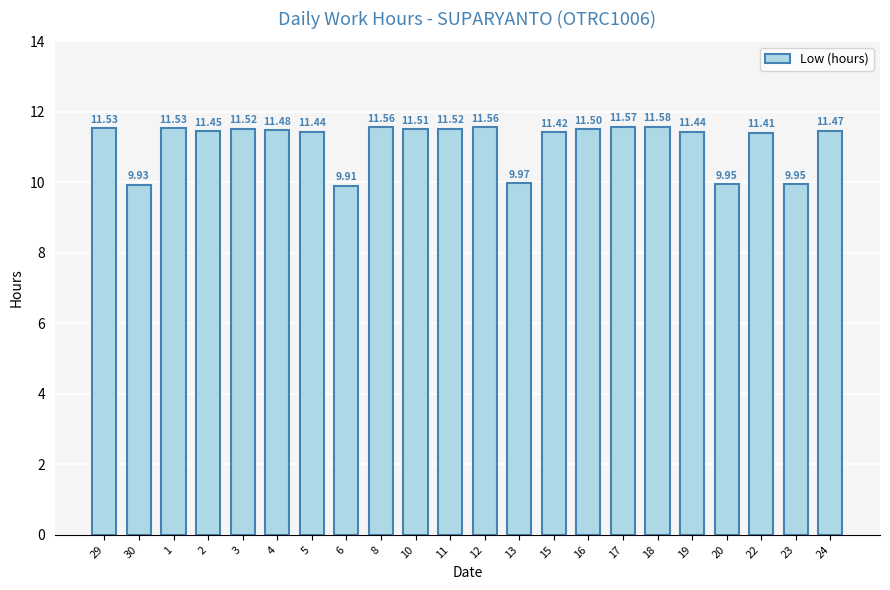

Which label corresponds to the smallest value in the chart?

6